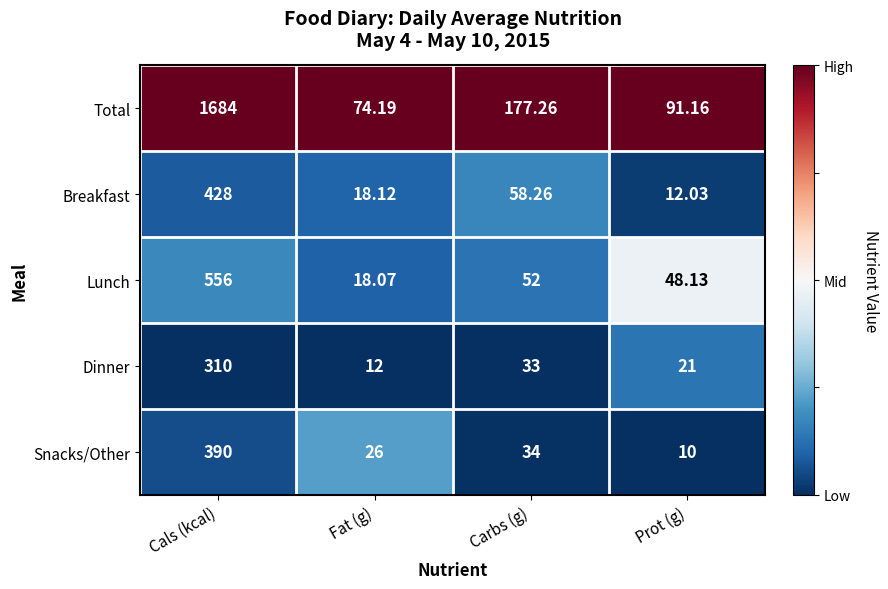

Which series has the widest spread of values?

Total